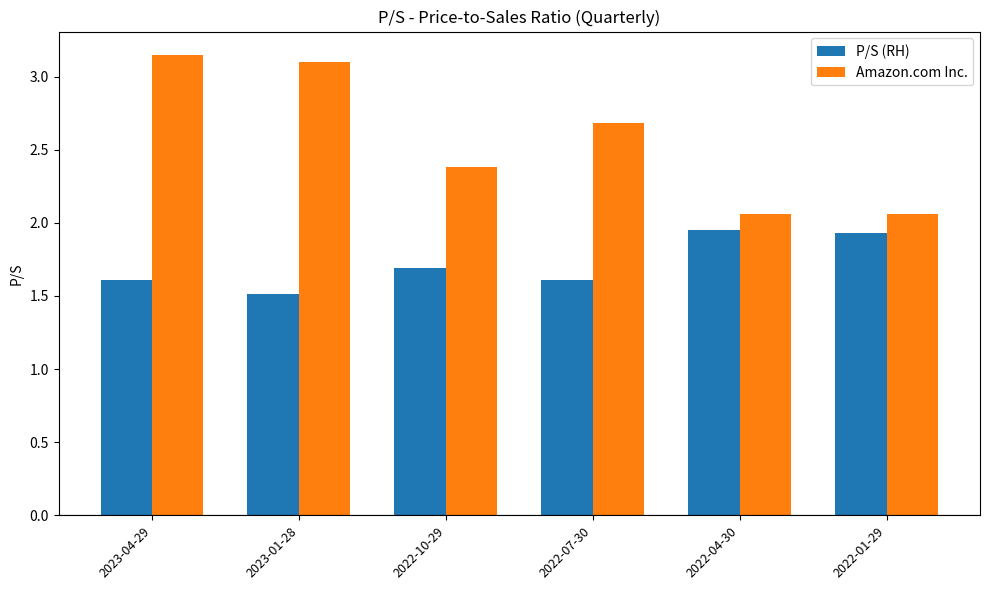

What is the minimum value shown in the chart?

1.5